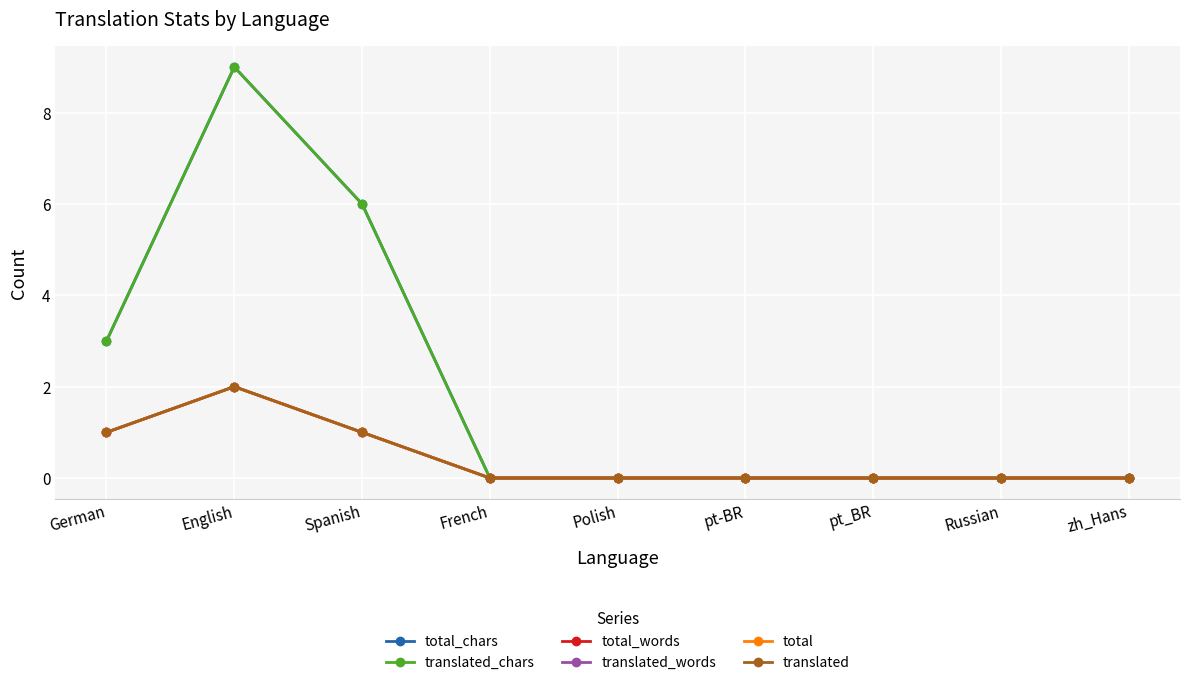

The value of translated at zh_Hans is 0. True or false?

True